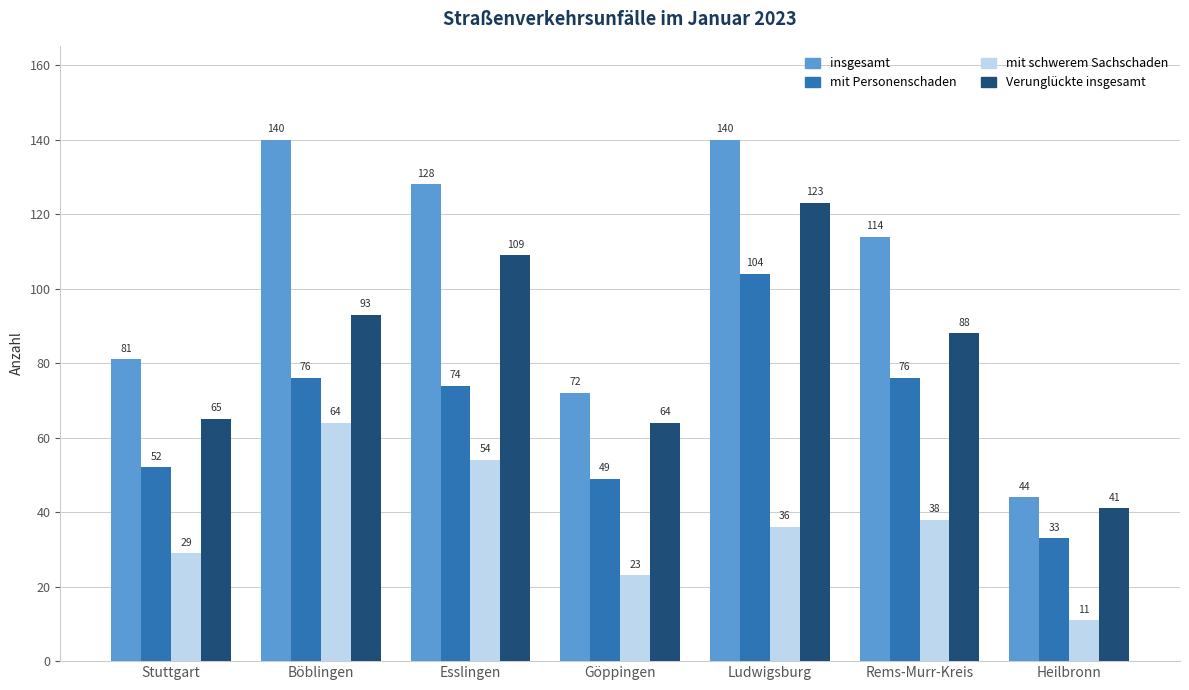

What value does the mit Personenschaden series have at Böblingen?

76